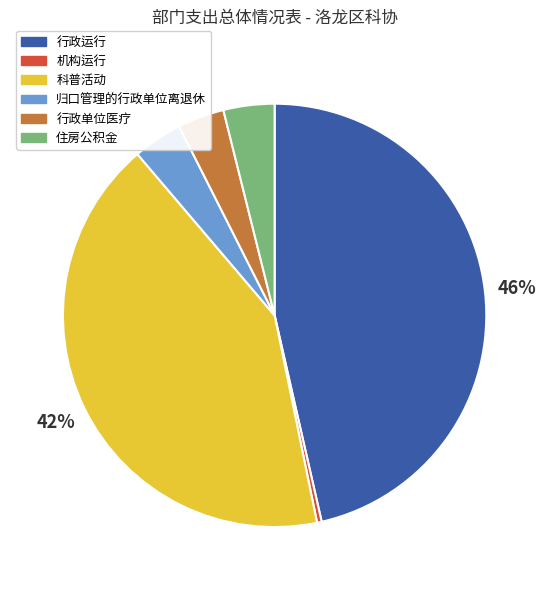

Does any single category account for the majority?

No